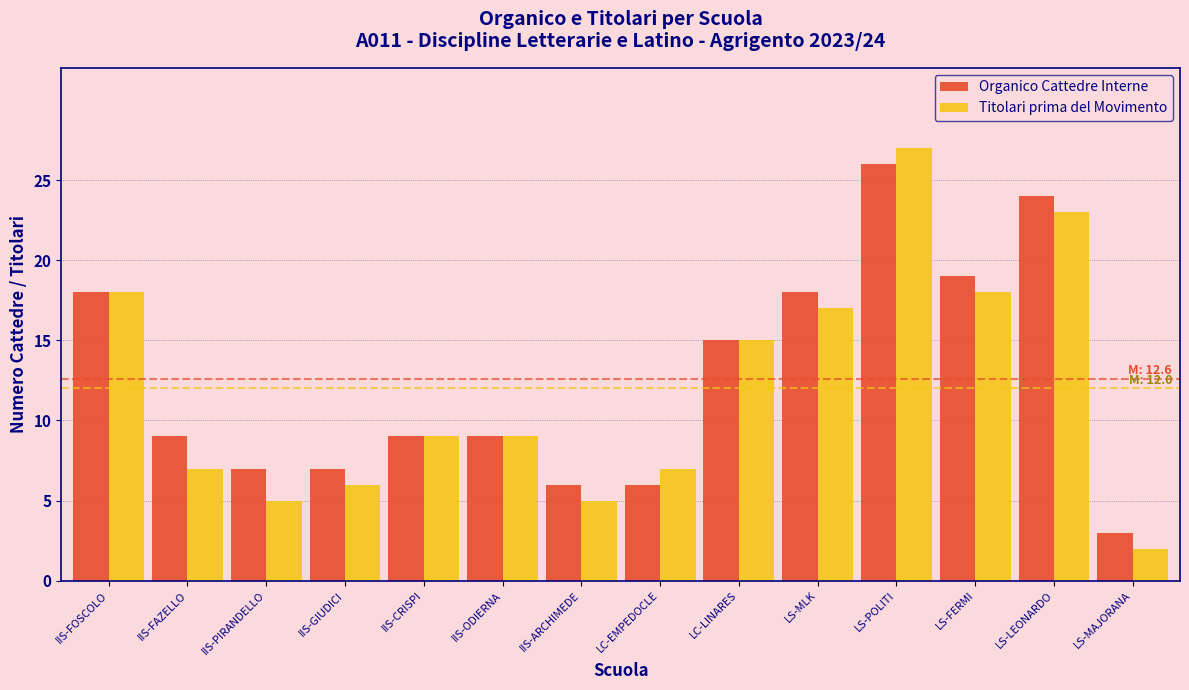

Reading right to left, what are all the values shown in this chart?

Organico Cattedre Interne: LS-MAJORANA=3	LS-LEONARDO=24	LS-FERMI=19	LS-POLITI=26	LS-MLK=18	LC-LINARES=15	LC-EMPEDOCLE=6	IIS-ARCHIMEDE=6	IIS-ODIERNA=9	IIS-CRISPI=9	IIS-GIUDICI=7	IIS-PIRANDELLO=7	IIS-FAZELLO=9	IIS-FOSCOLO=18
Titolari prima del Movimento: LS-MAJORANA=2	LS-LEONARDO=23	LS-FERMI=18	LS-POLITI=27	LS-MLK=17	LC-LINARES=15	LC-EMPEDOCLE=7	IIS-ARCHIMEDE=5	IIS-ODIERNA=9	IIS-CRISPI=9	IIS-GIUDICI=6	IIS-PIRANDELLO=5	IIS-FAZELLO=7	IIS-FOSCOLO=18